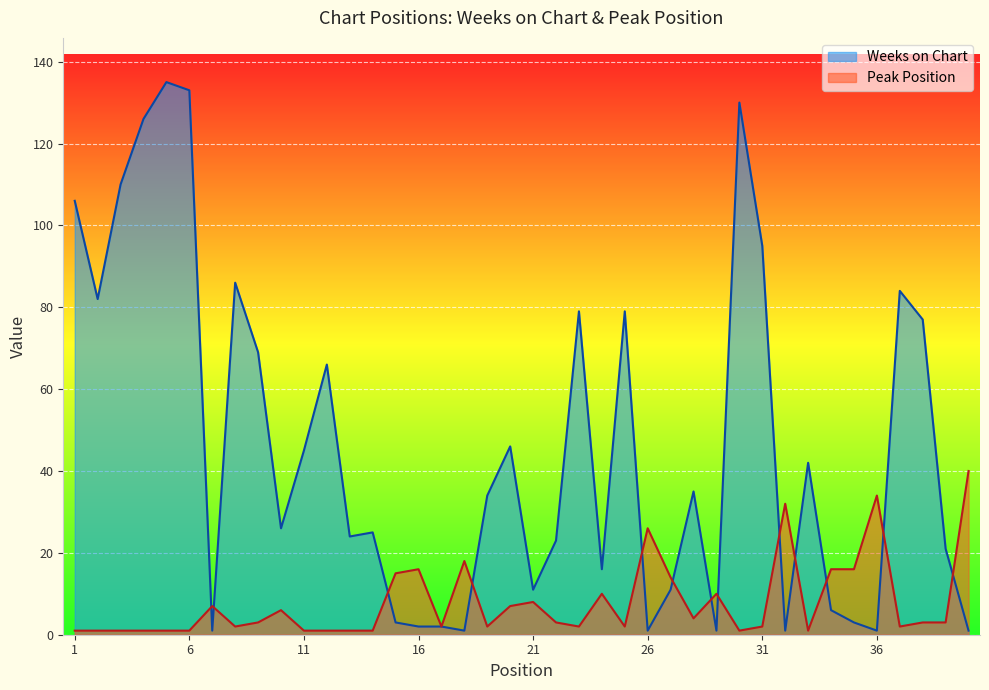

In Weeks on Chart, how many points are higher than both neighbors (excluding endpoints)?

11